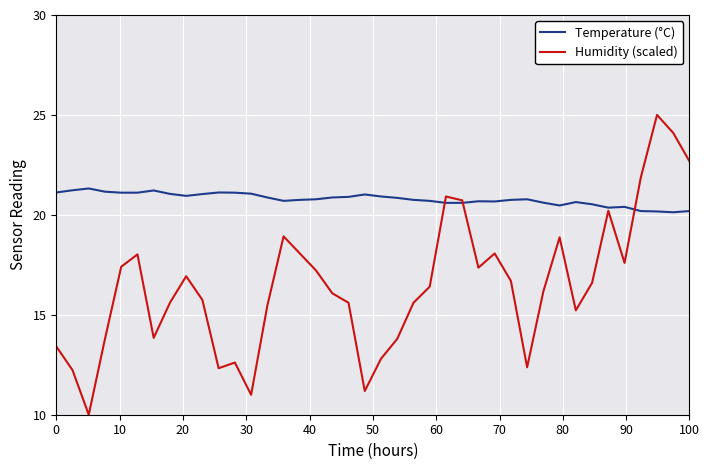

List the series in order of their peak value, lowest first.

Temperature (°C), Humidity (scaled)